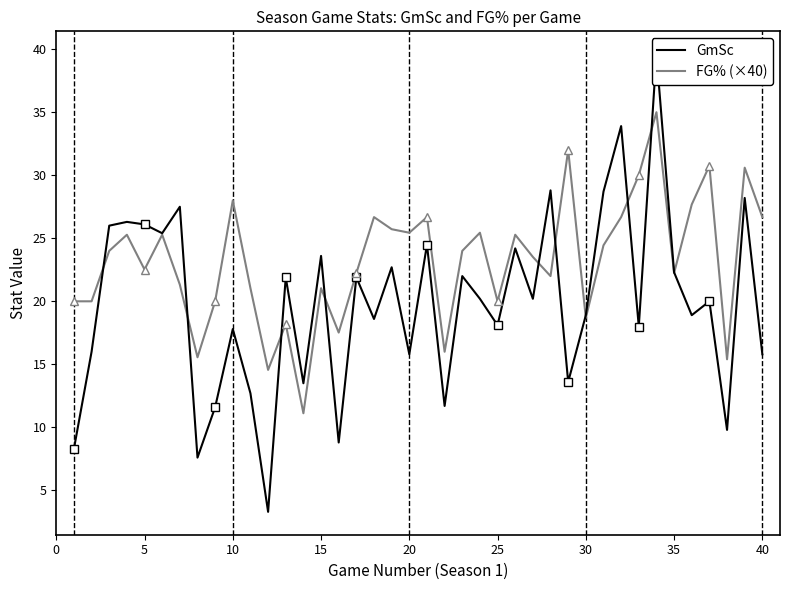

True or false: FG% (×40) has a value of 26.7 at 40.

True